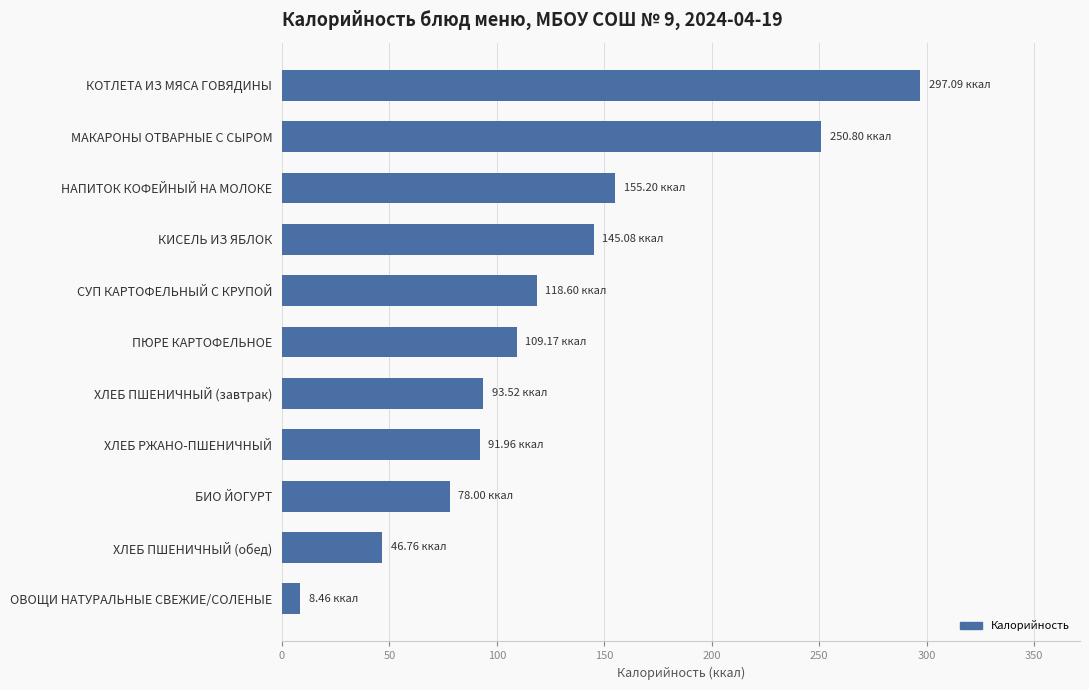

What is the label of the 6th bar from the bottom?

ПЮРЕ КАРТОФЕЛЬНОЕ